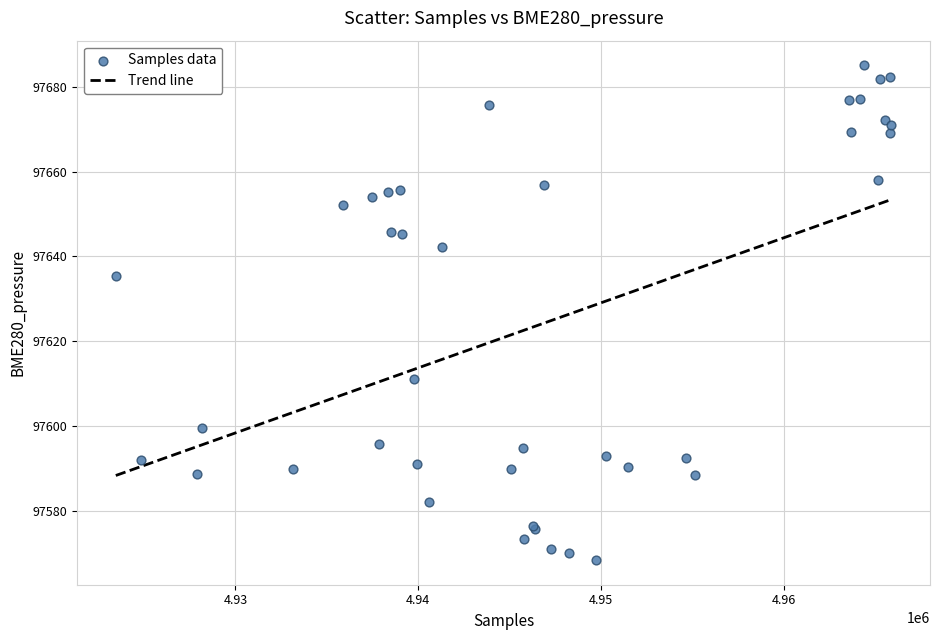

What Y value in the scatter plot is closest to 97626?

97635.5